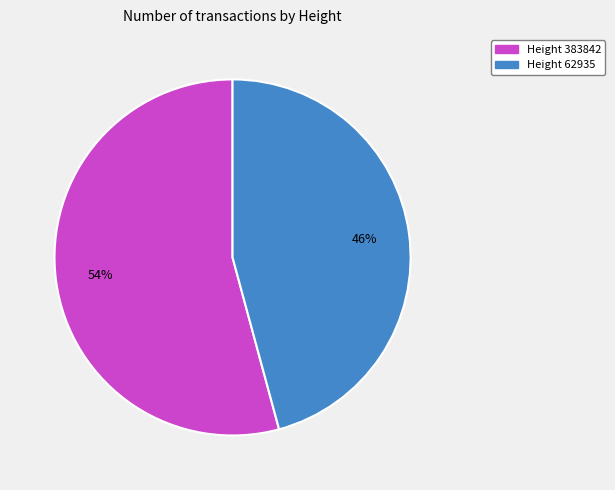

To the nearest percent, what is the difference between the largest and smallest slice percentages?

8%